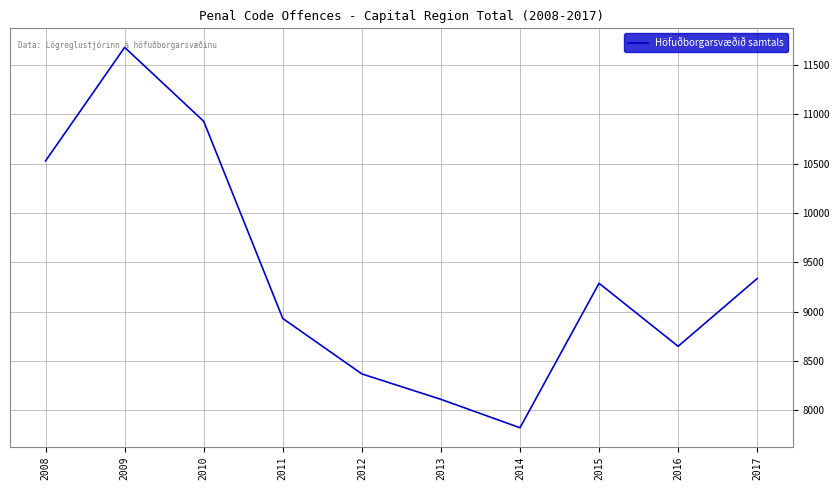

How many categories are shown in the chart?

10